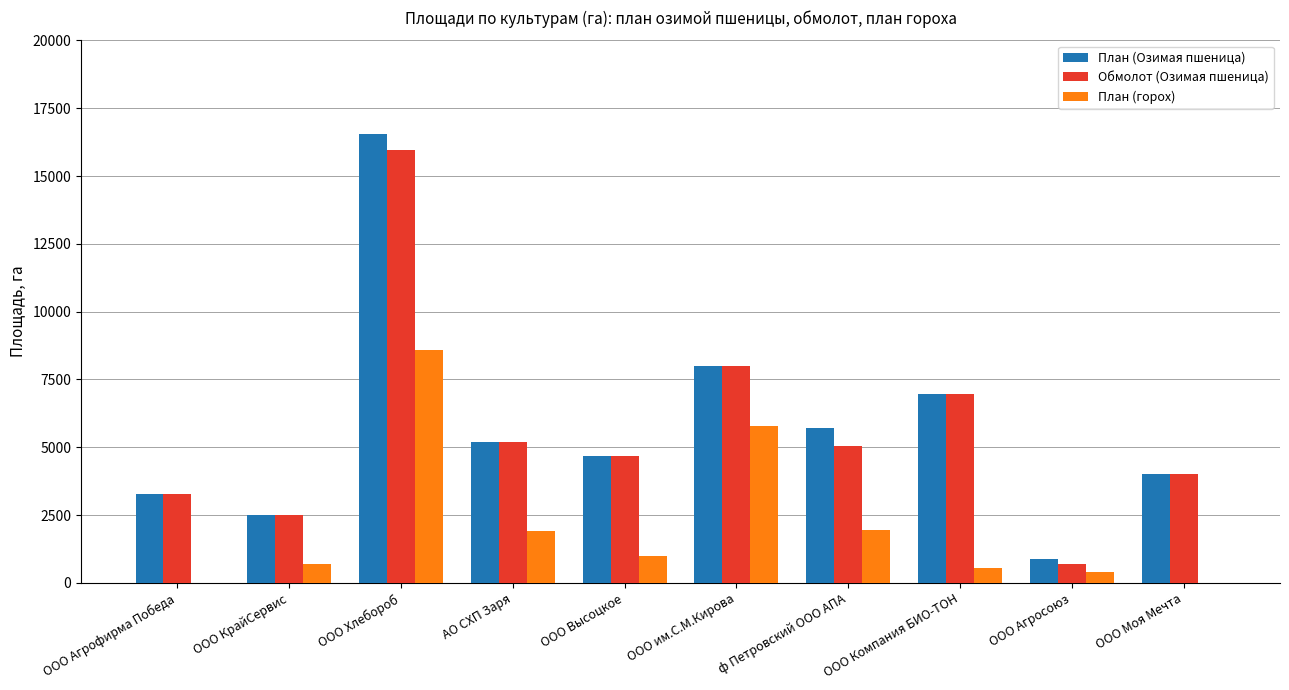

What is the total value across all series at ООО им.С.М.Кирова?

21789.0